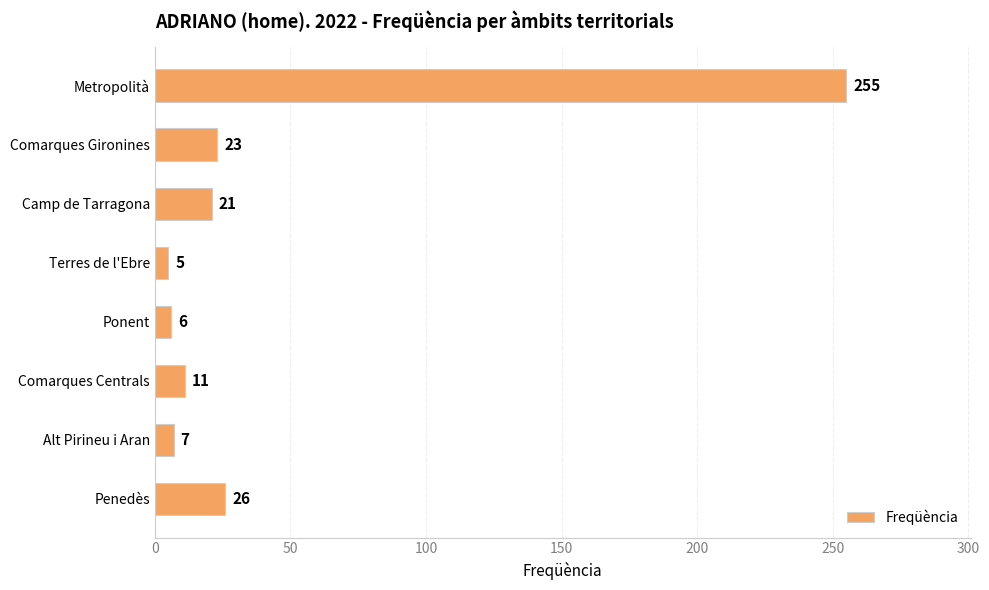

Rank the categories by value from lowest to highest.

Terres de l'Ebre, Ponent, Alt Pirineu i Aran, Comarques Centrals, Camp de Tarragona, Comarques Gironines, Penedès, Metropolità